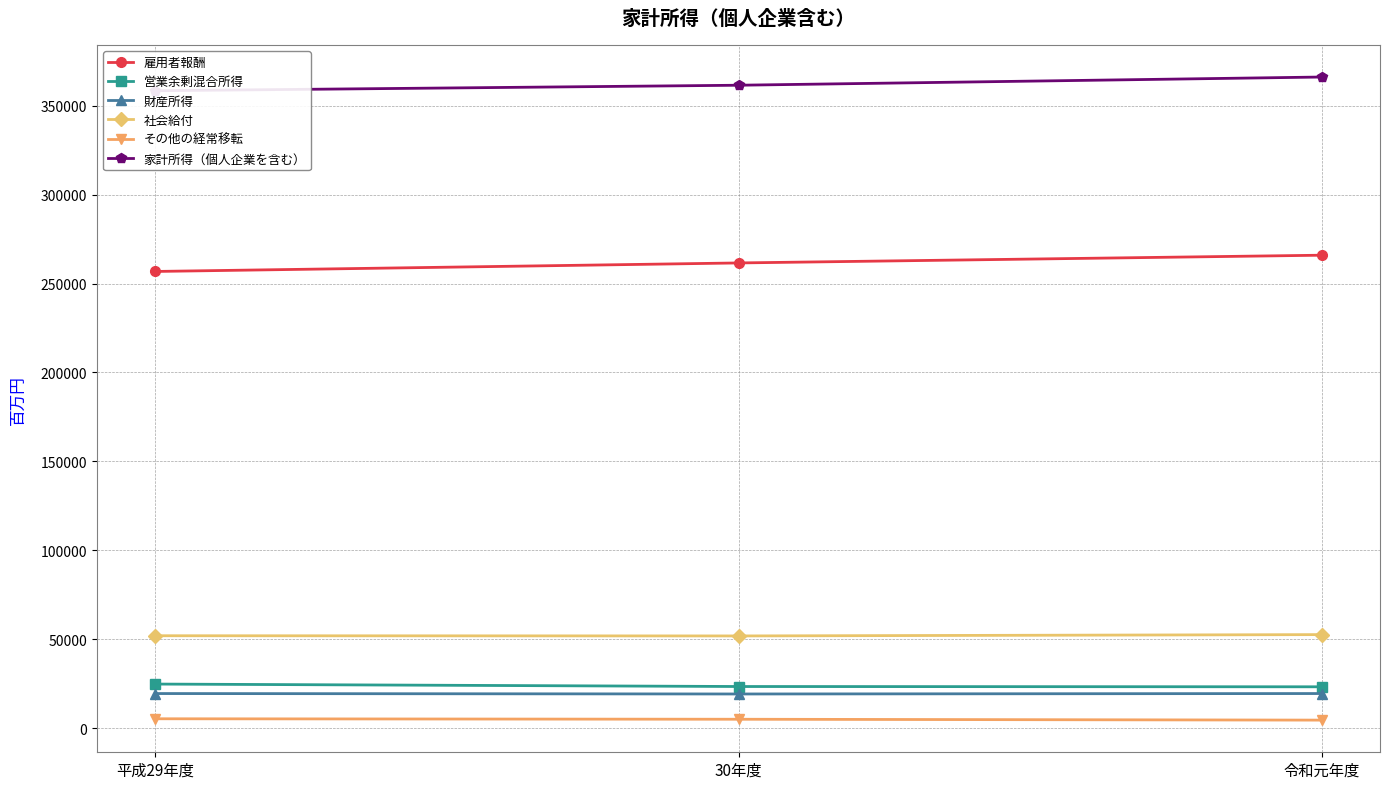

Is the value of 家計所得（個人企業を含む） at 30年度 greater than the value of その他の経常移転 at 平成29年度?

Yes